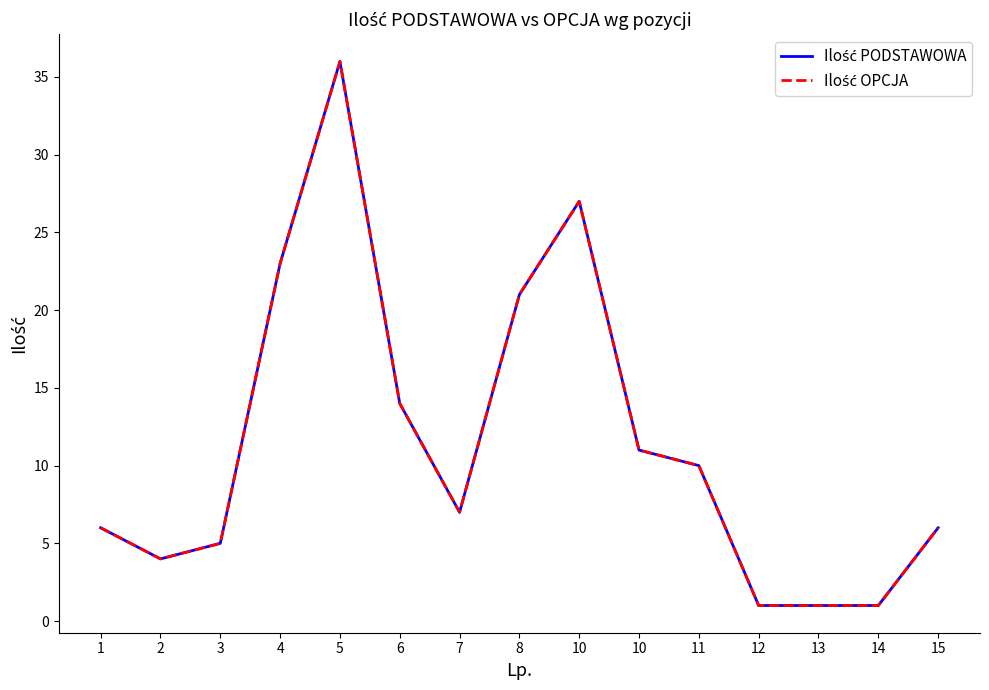

Does the chart display data point markers on the line(s)?

No